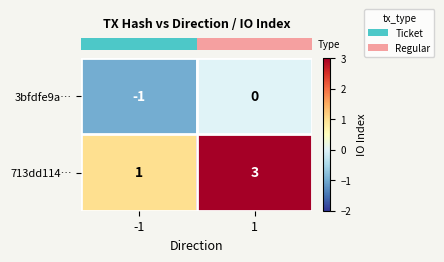

Reading left to right, transcribe all the data shown in this chart.

3bfdfe9a…: -1=-1	1=0
713dd114…: -1=1	1=3